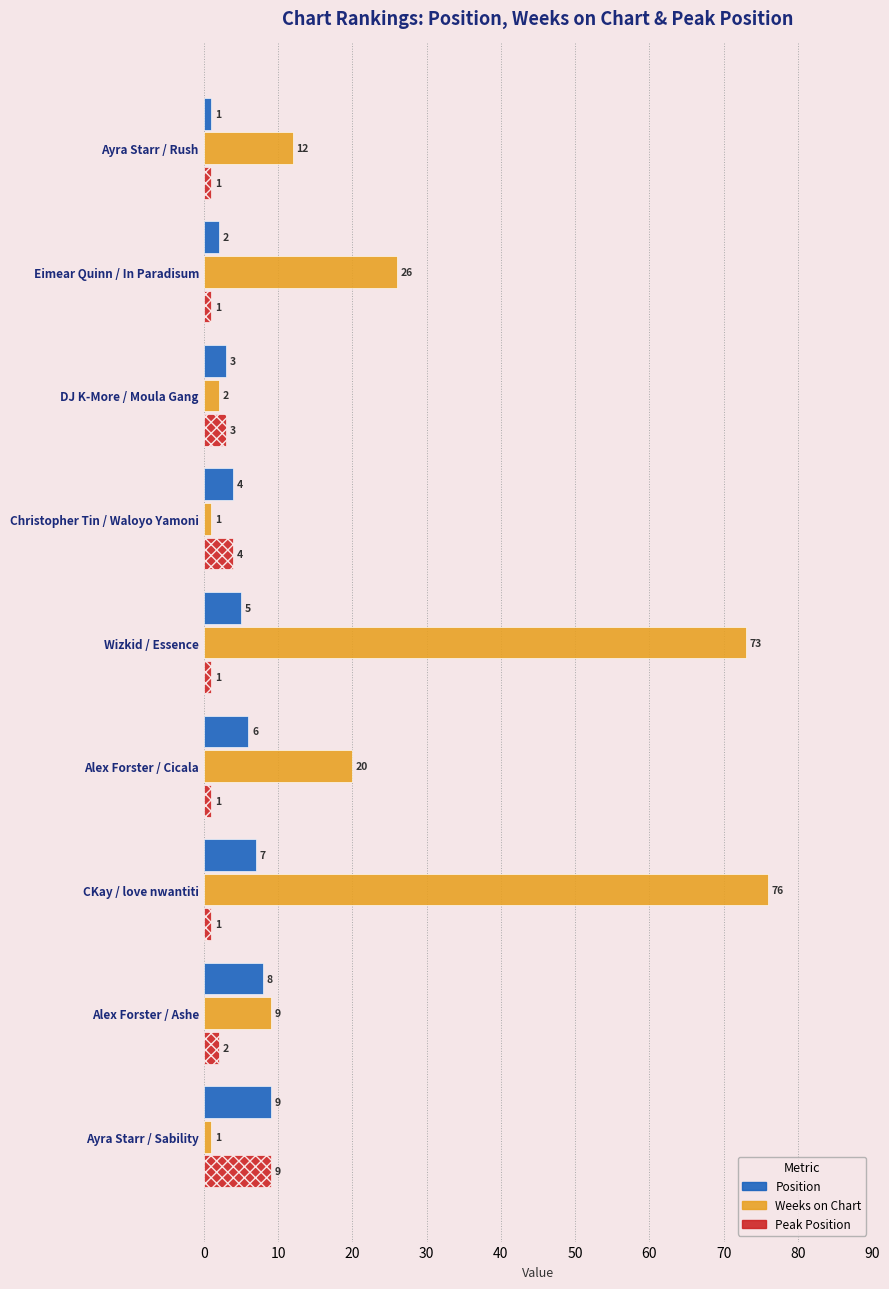

Which series changed the most between Ayra Starr / Rush and Alex Forster / Ashe?

Position